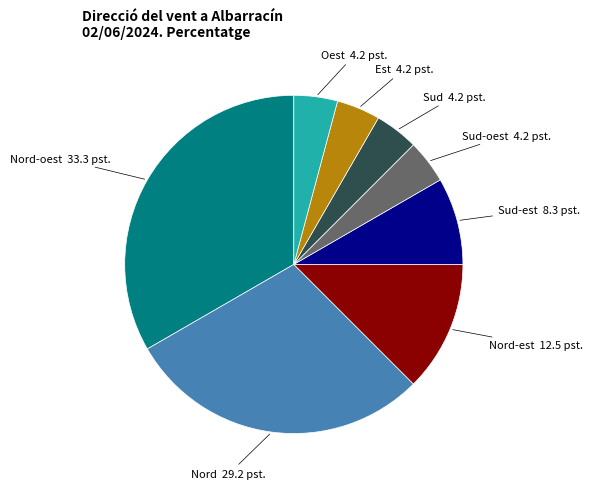

Is there a majority slice in this chart?

No